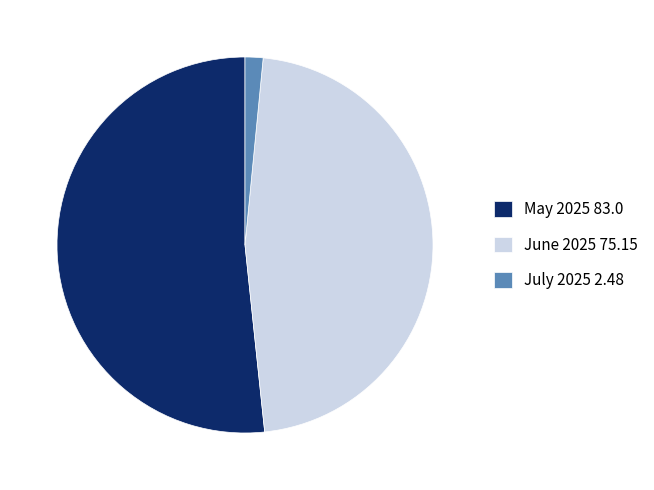

True or false: June 2025 75.15 accounts for 47% of the total.

True